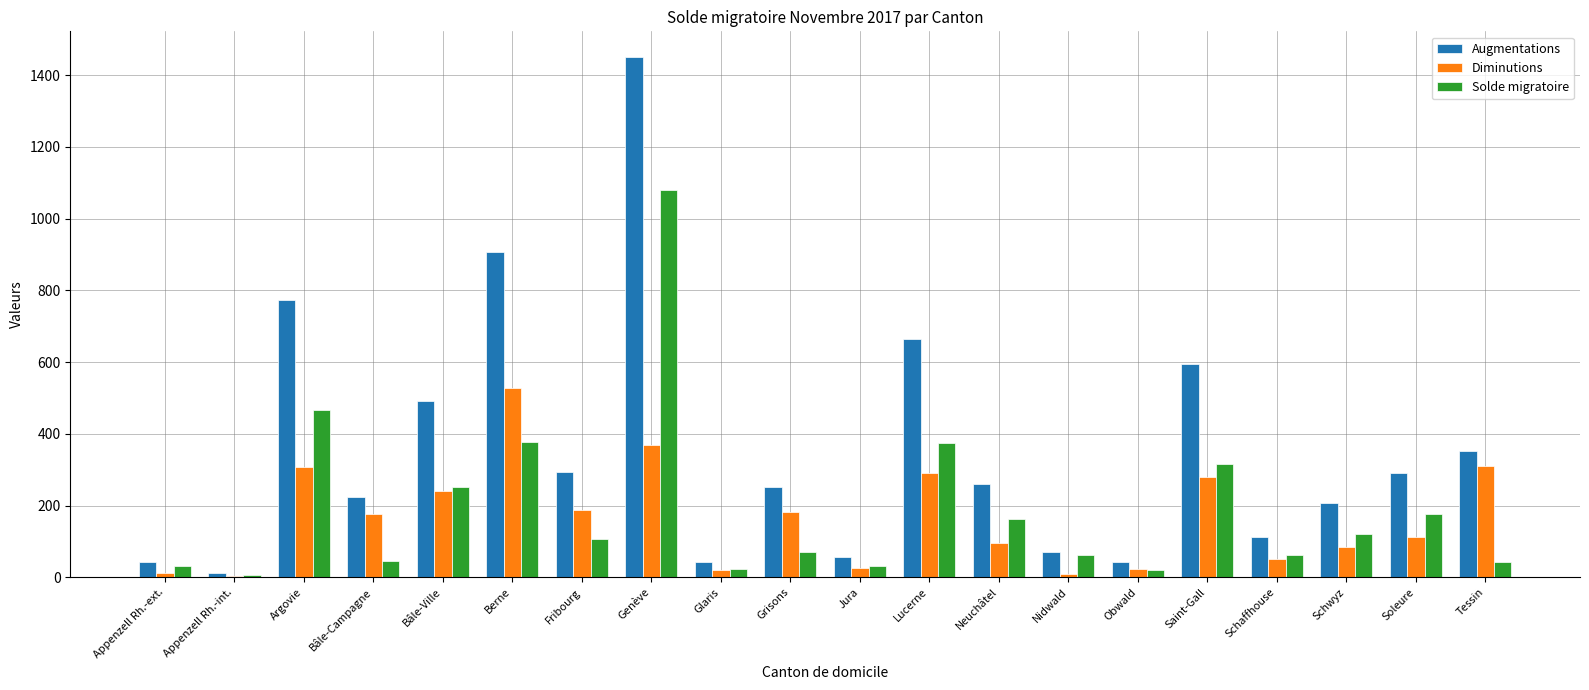

Is the value of Diminutions at Argovie greater than the value of Augmentations at Obwald?

Yes